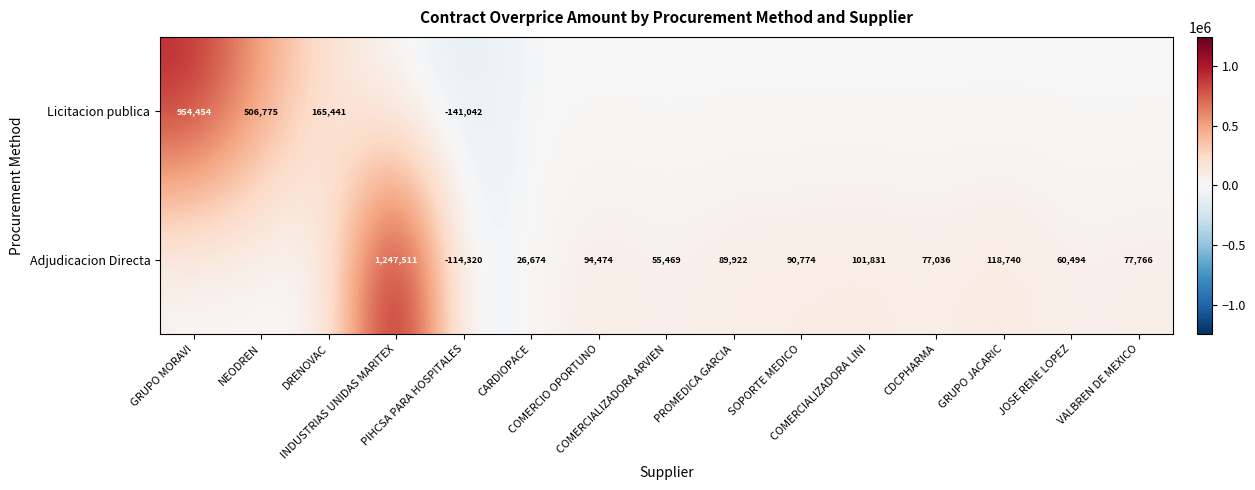

What is the minimum value shown in the chart?

-141041.7